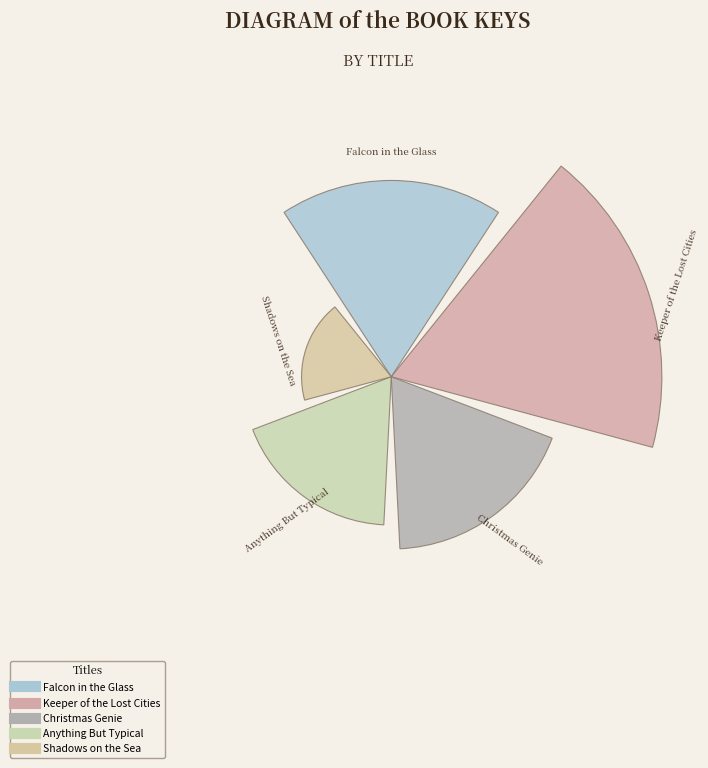

Does the chart contain any negative values?

No